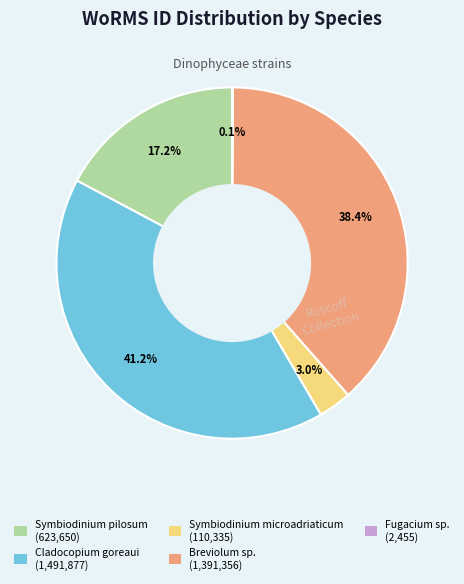

To the nearest percent, what percentage of the pie is Breviolum sp.?

38%